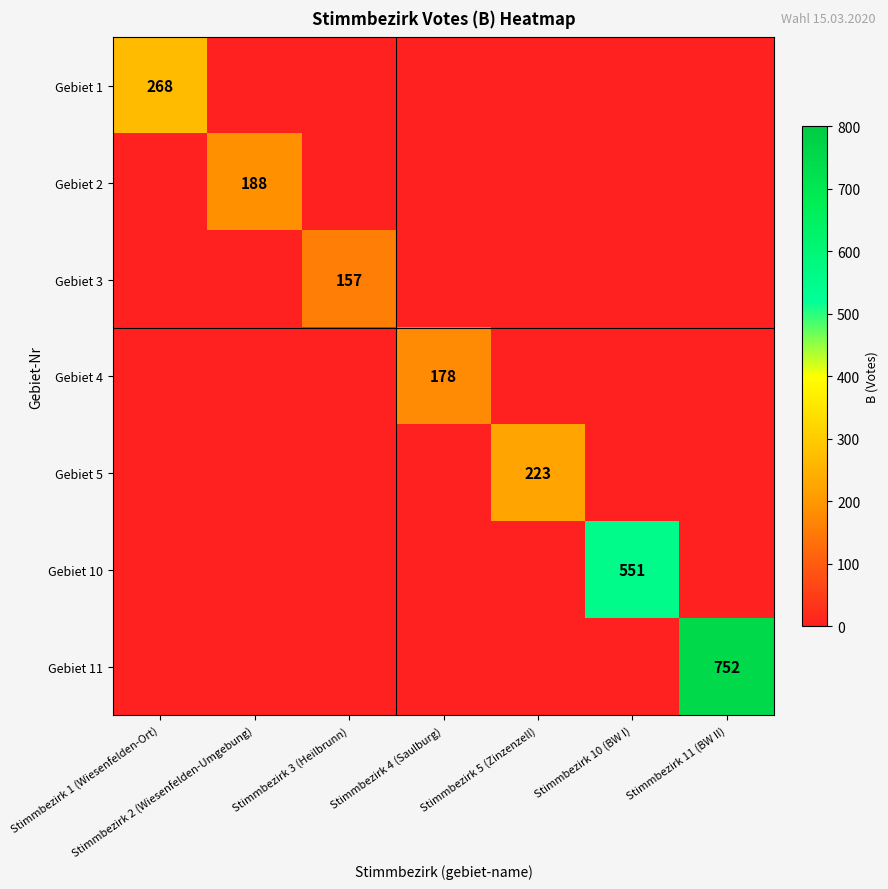

The value of Gebiet 10 at Stimmbezirk 10 (BW I) is 297. True or false?

False